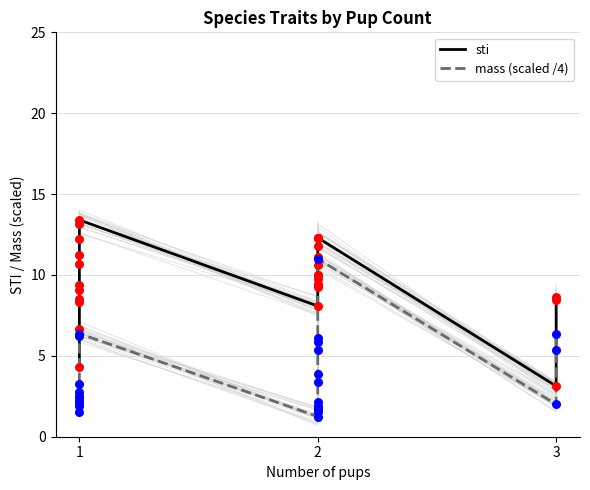

Which series contains the lowest Y value?

mass (scaled /4)